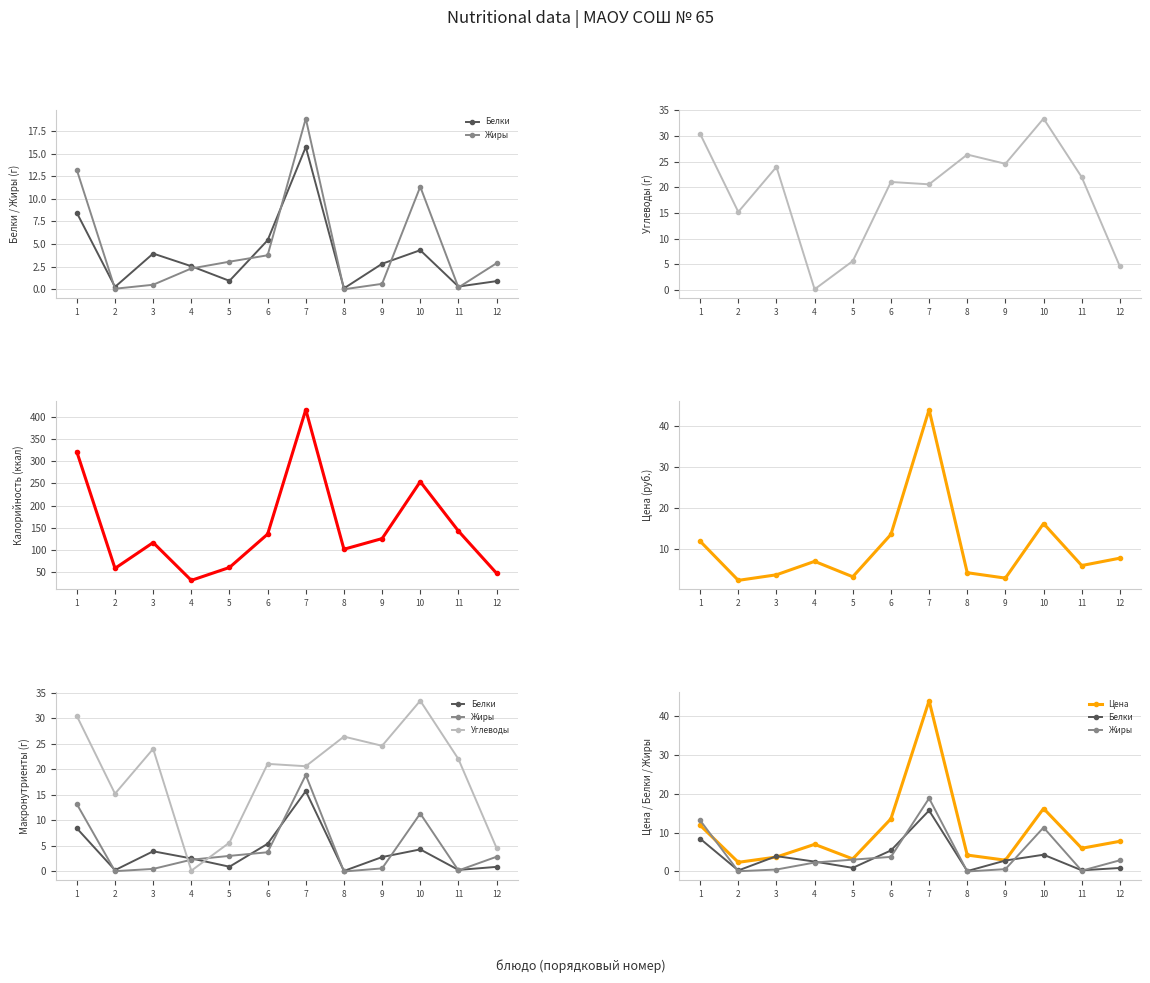

The Калорийность series shows 117.0 at 3. True or false?

True